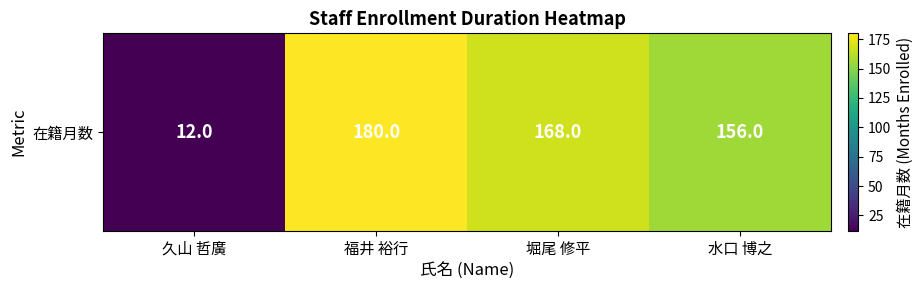

List the labels in order of value, largest first.

福井 裕行, 堀尾 修平, 水口 博之, 久山 哲廣